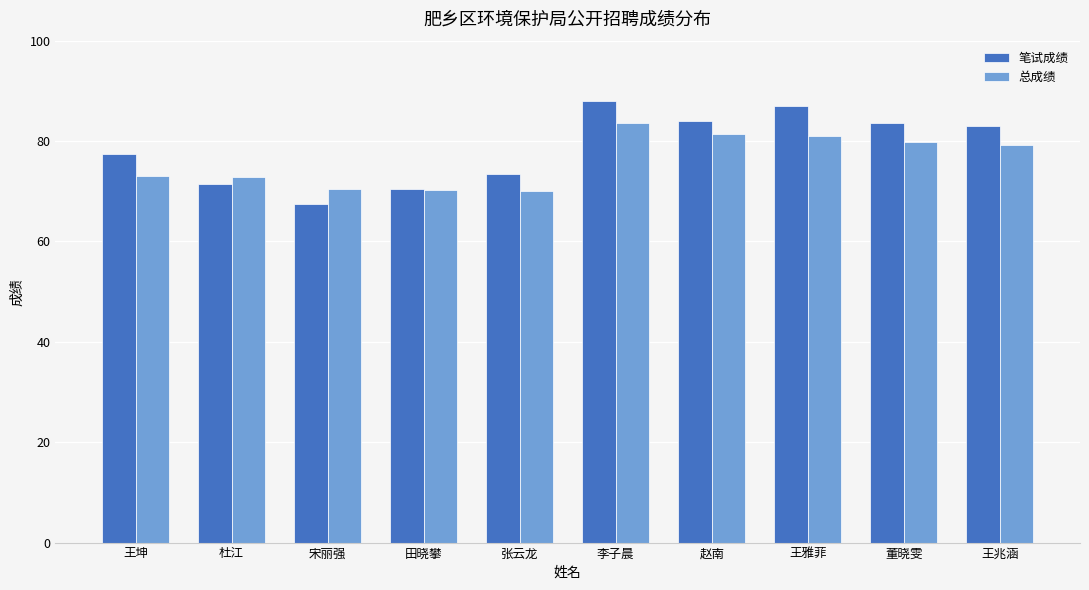

At which category is the sum across all series the highest?

李子晨